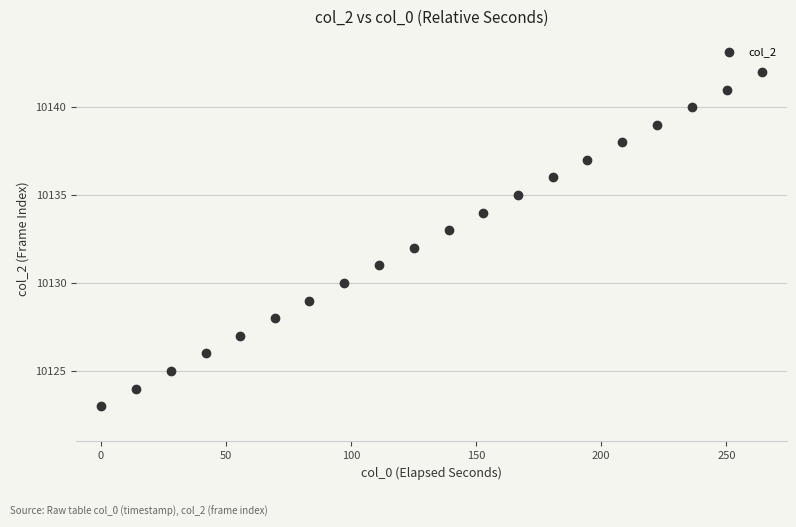

What is the range of Y values (max minus min)?

19